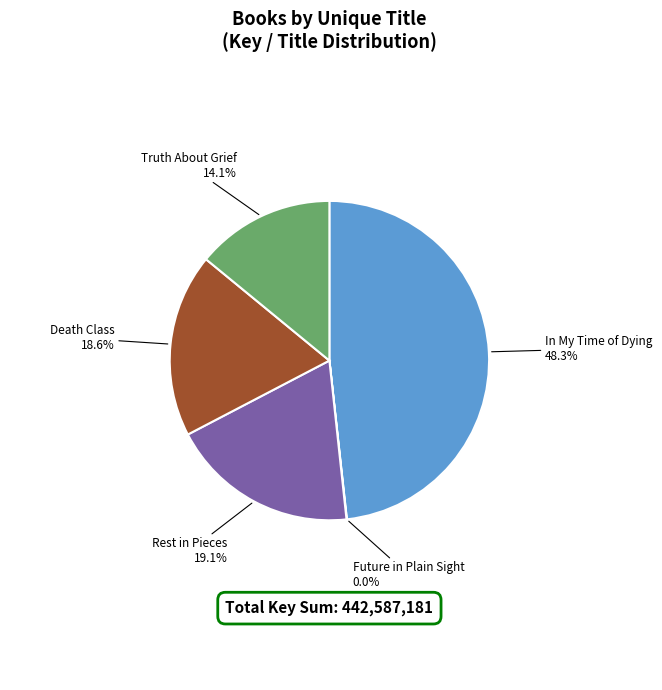

Is there any slice that represents more than half of the pie?

No